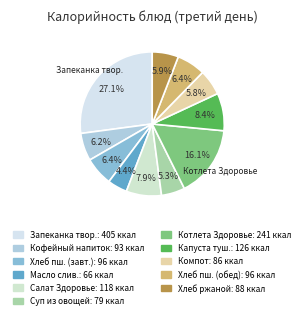

How many segments does this pie chart have?

11